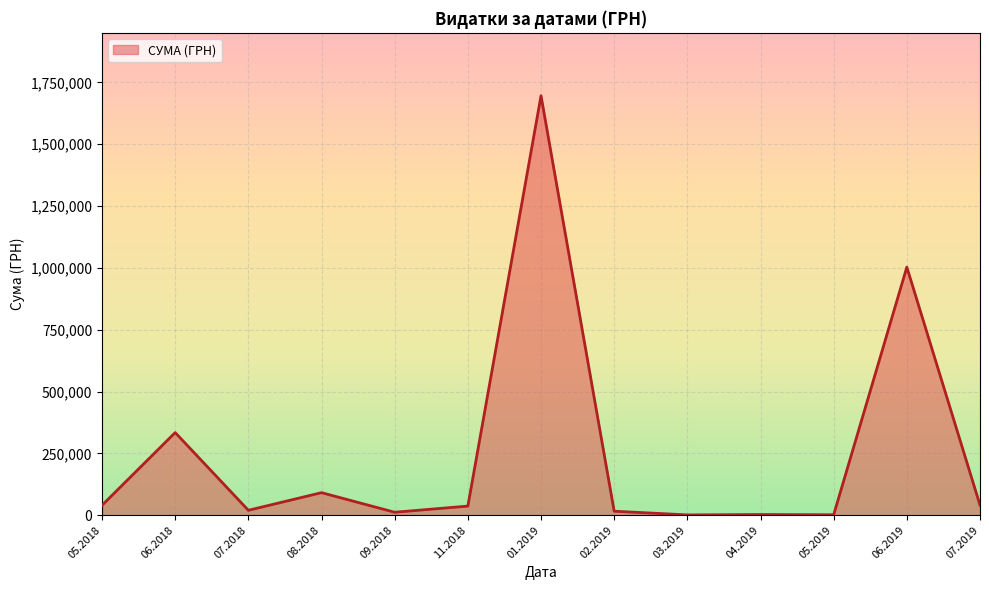

The value at 07.2019 is 40766.6. True or false?

True